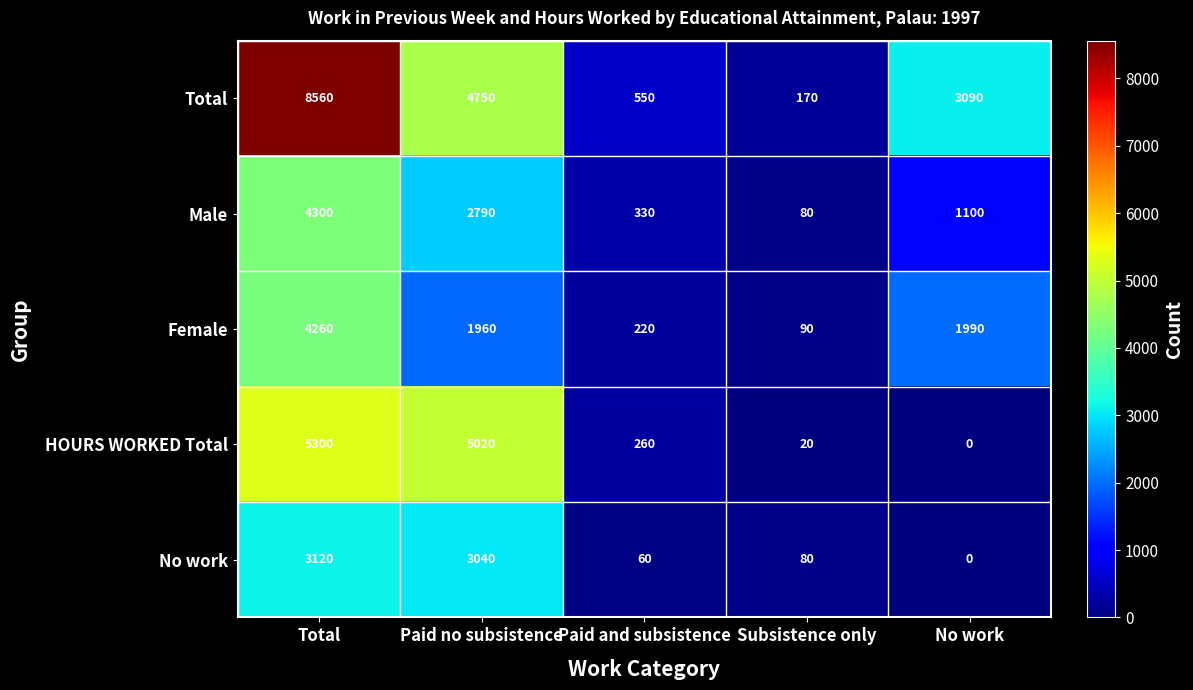

Which series has the widest spread of values?

Total